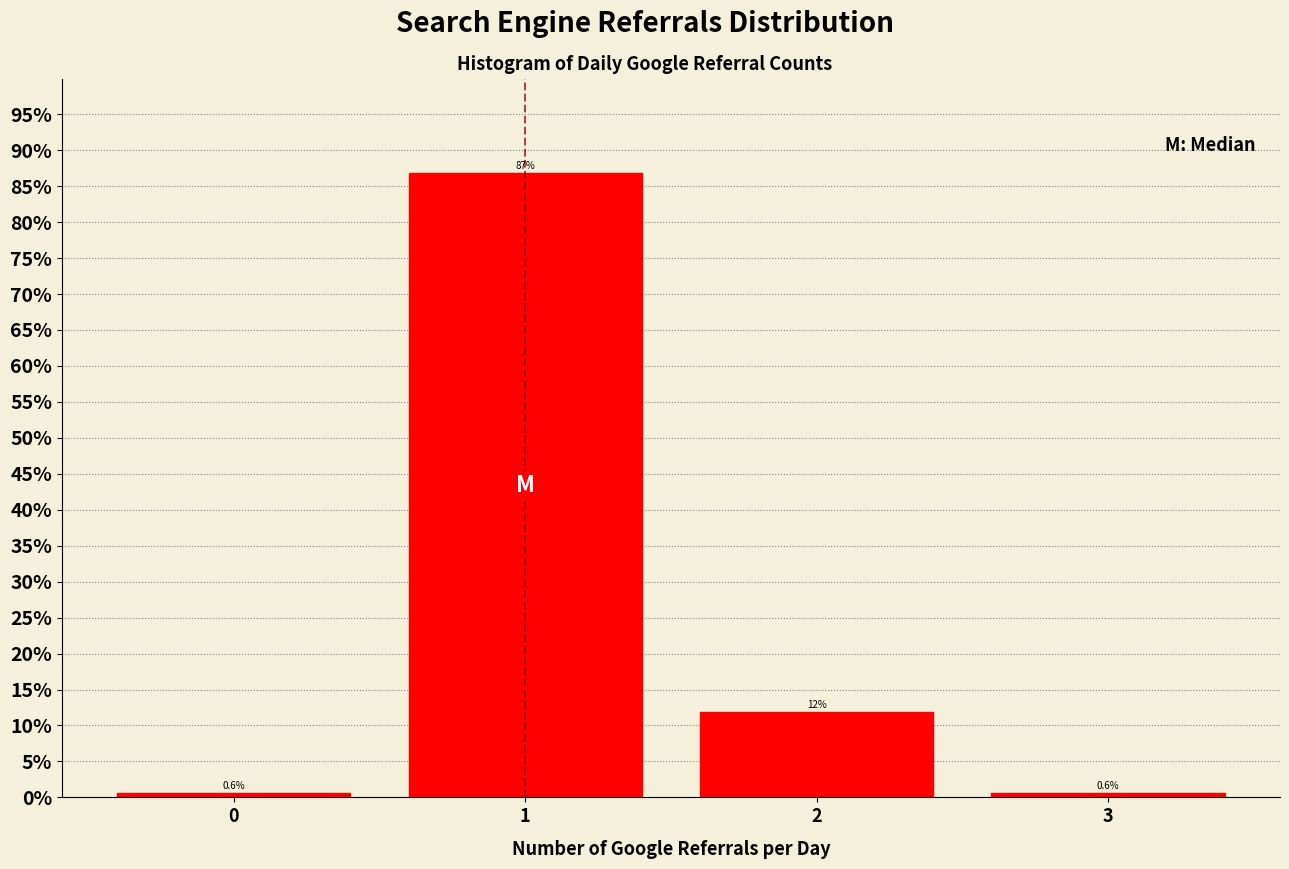

Which range on the x-axis has the tallest bar?

0.5 to 1.5